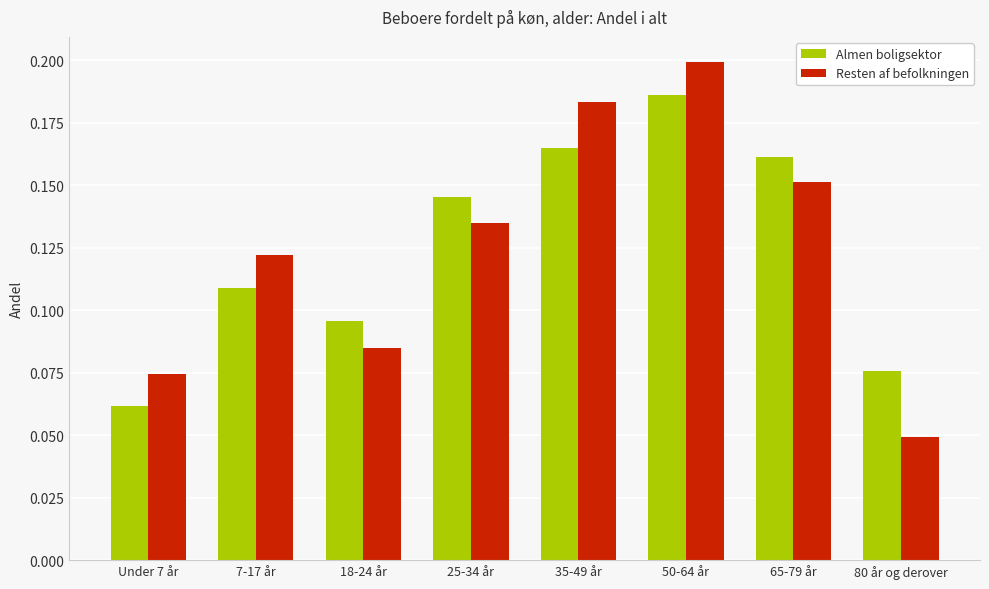

Is it true that Almen boligsektor equals 0.2 at 35-49 år?

True